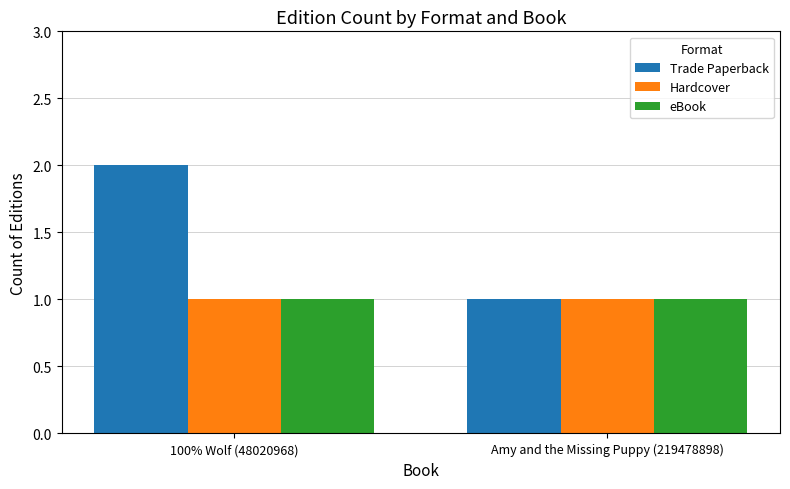

What is the difference between the maximum and minimum values in the Trade Paperback series?

1